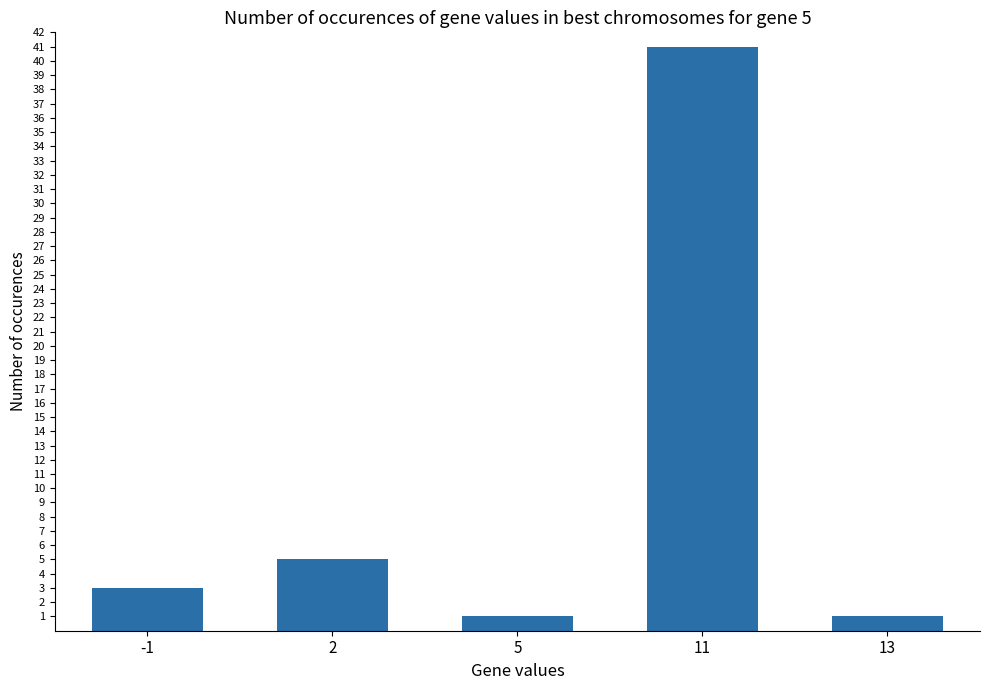

Read the value at 11, to the nearest 10.

40